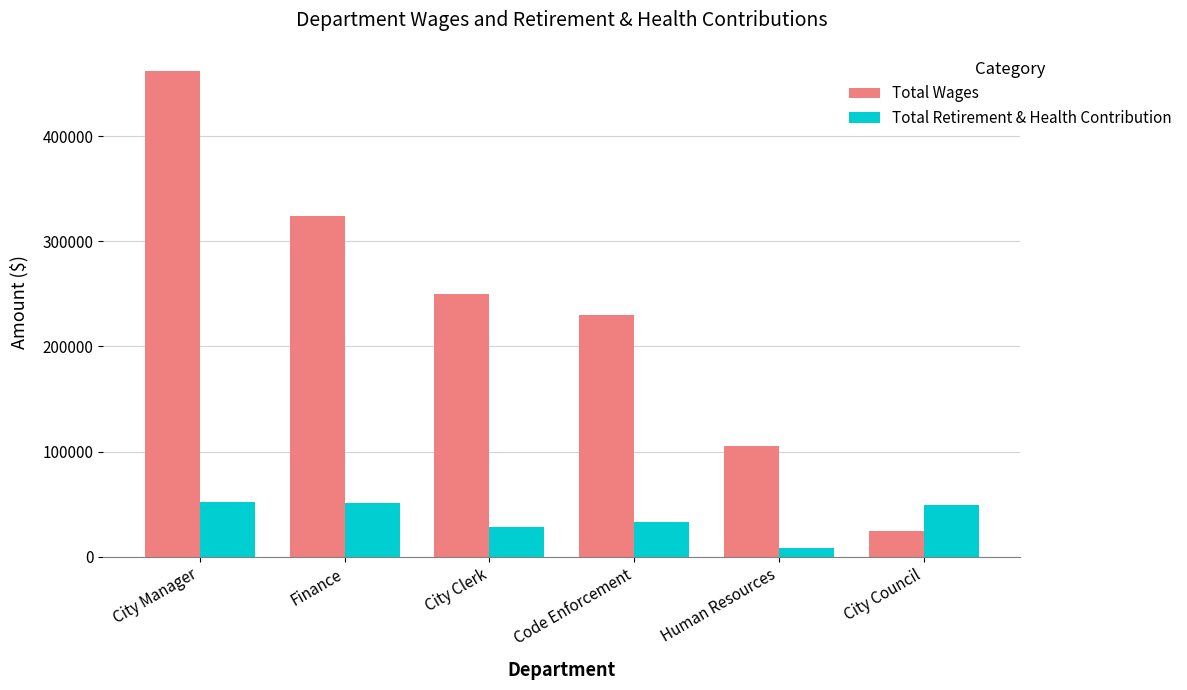

What is the value of the Total Wages bar at the 6th from the left?

24000